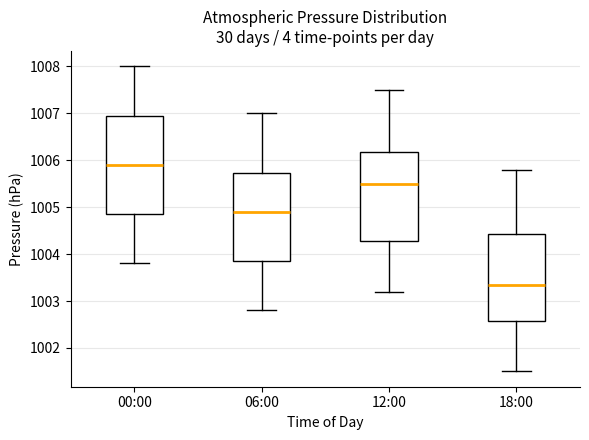

Where does the upper whisker of the box for 06:00 end on the y-axis? The values are not printed on the chart, so give them approximately, as read against the axis.

1007.0